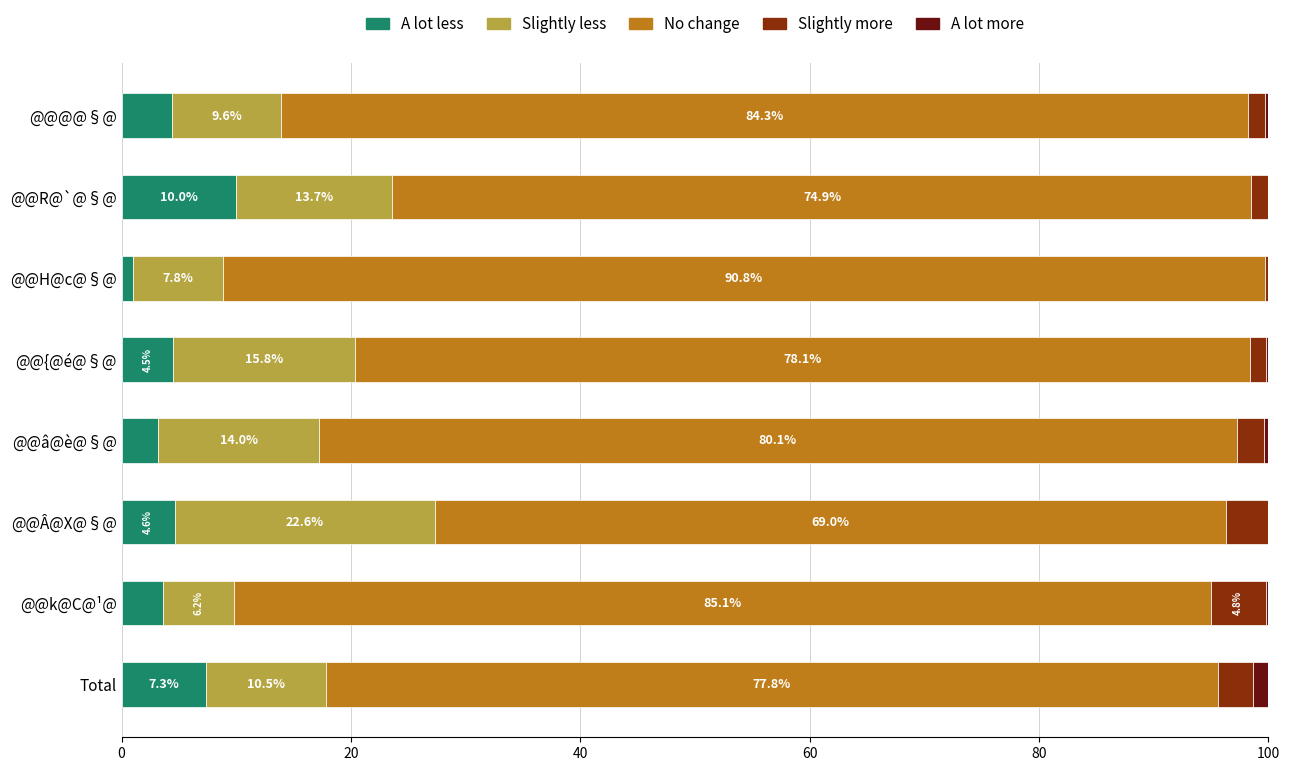

The value of A lot less at Total is 3.5. True or false?

False